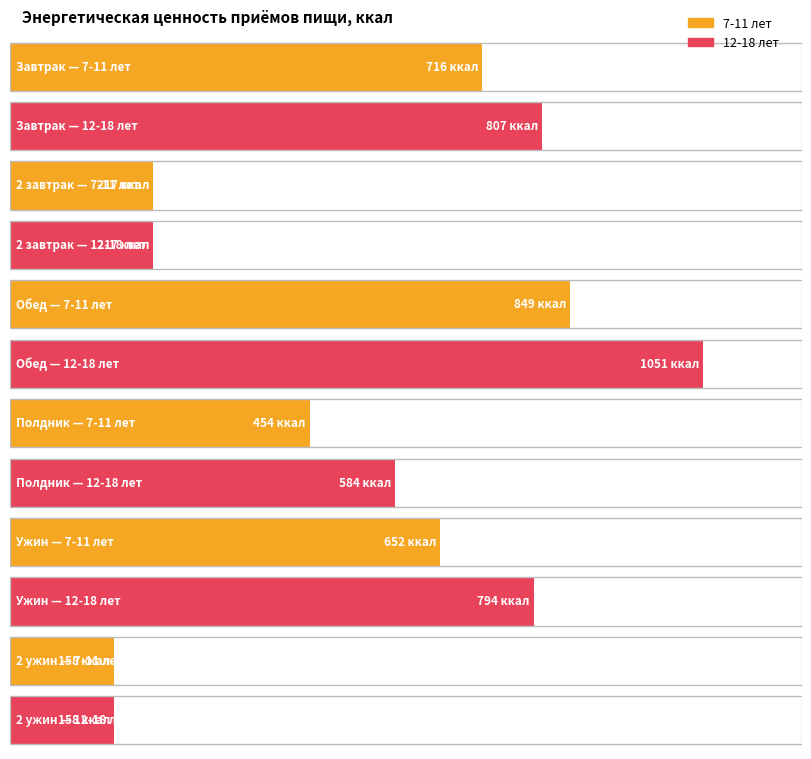

What is the total value across all series at Завтрак?

1523